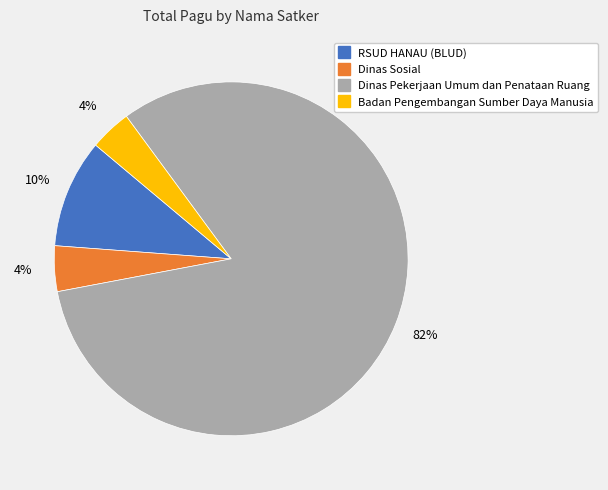

Is there any slice that represents more than half of the pie?

Yes